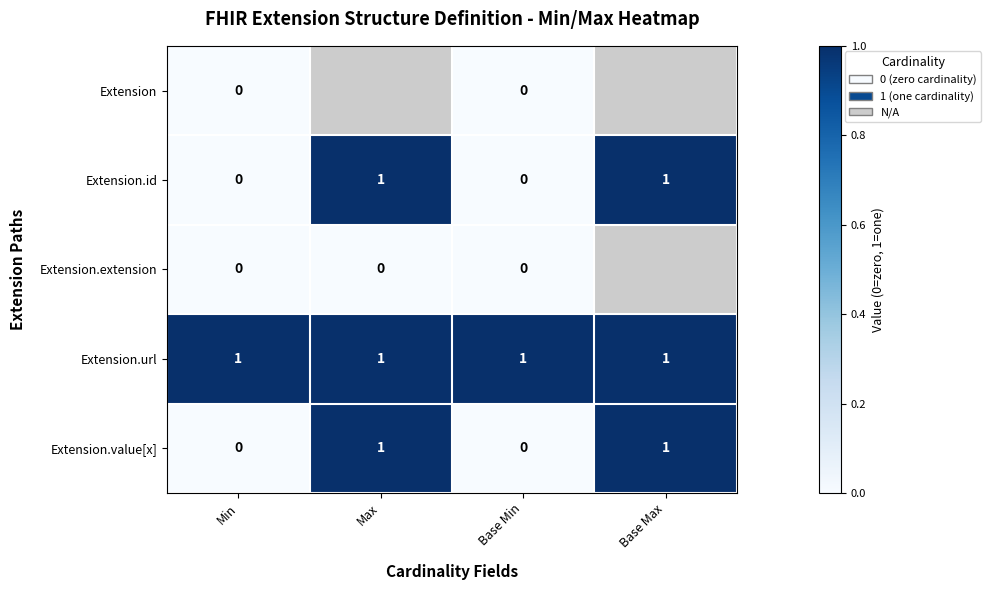

Count the Extension.value[x] values in the range 0 to 1.

4